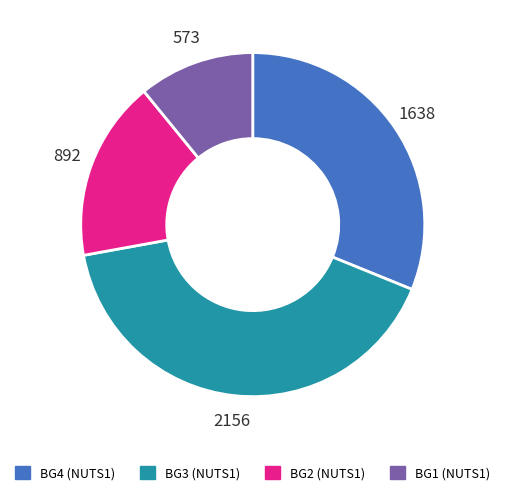

Is it true that BG4 (NUTS1) is 31% of the pie?

True